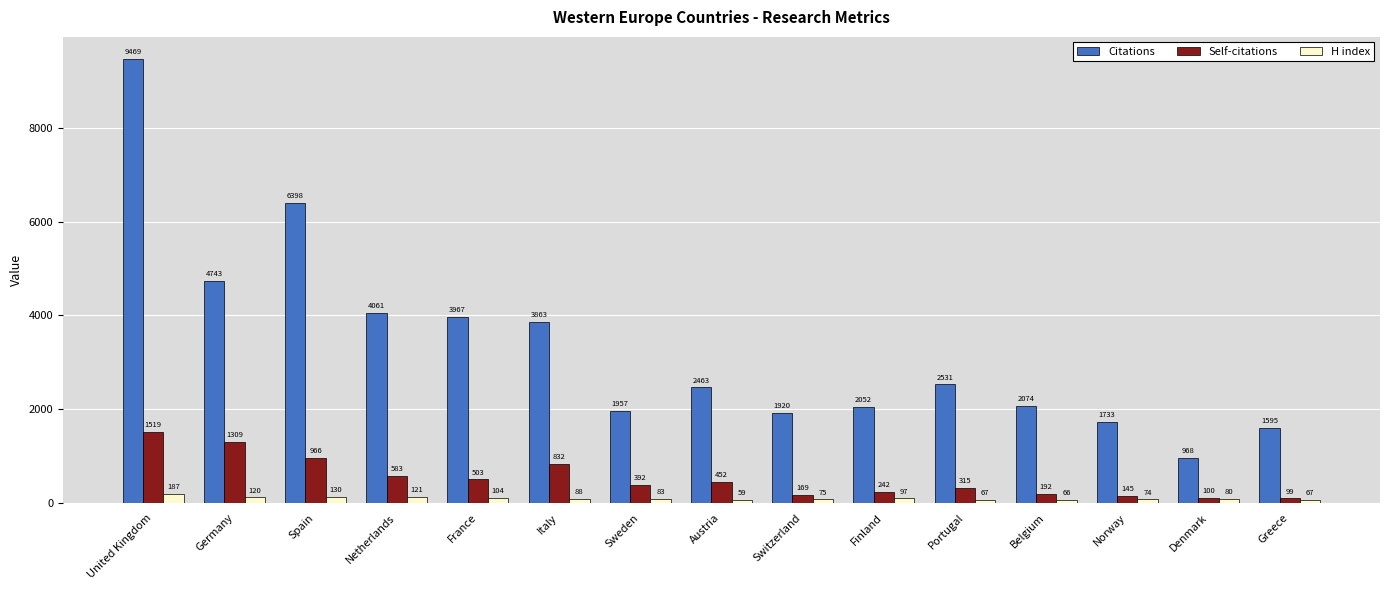

Is the value of Self-citations at Italy greater than the value of H index at France?

Yes